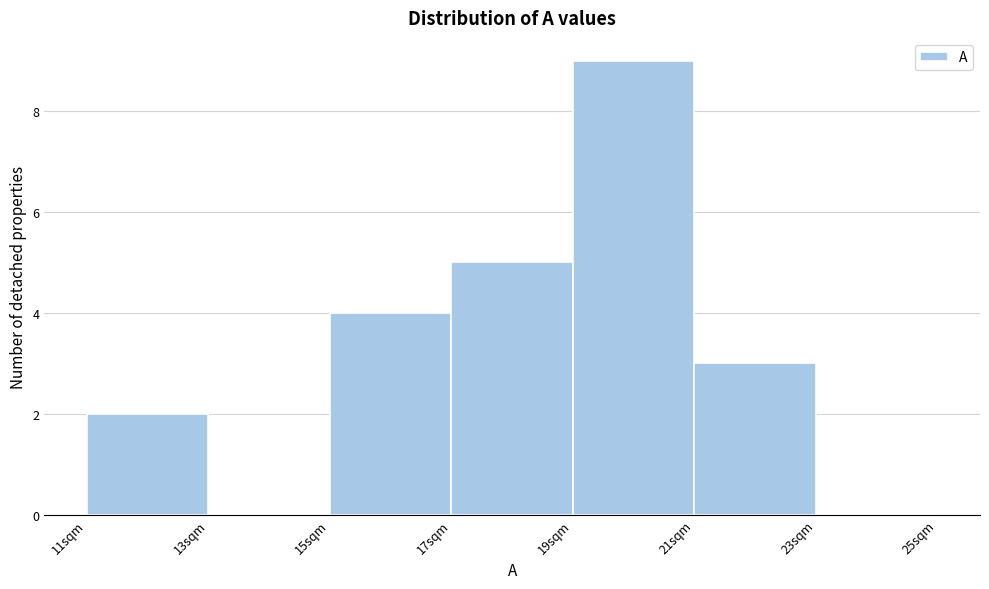

Reading left to right, transcribe this chart: for each bar, give the range it covers on the x-axis and its height. The values are not printed on the chart, so give them approximately, as read against the axis.

11 to 13: 2
13 to 15: 0
15 to 17: 4
17 to 19: 5
19 to 21: 9
21 to 23: 3
23 to 25: 0